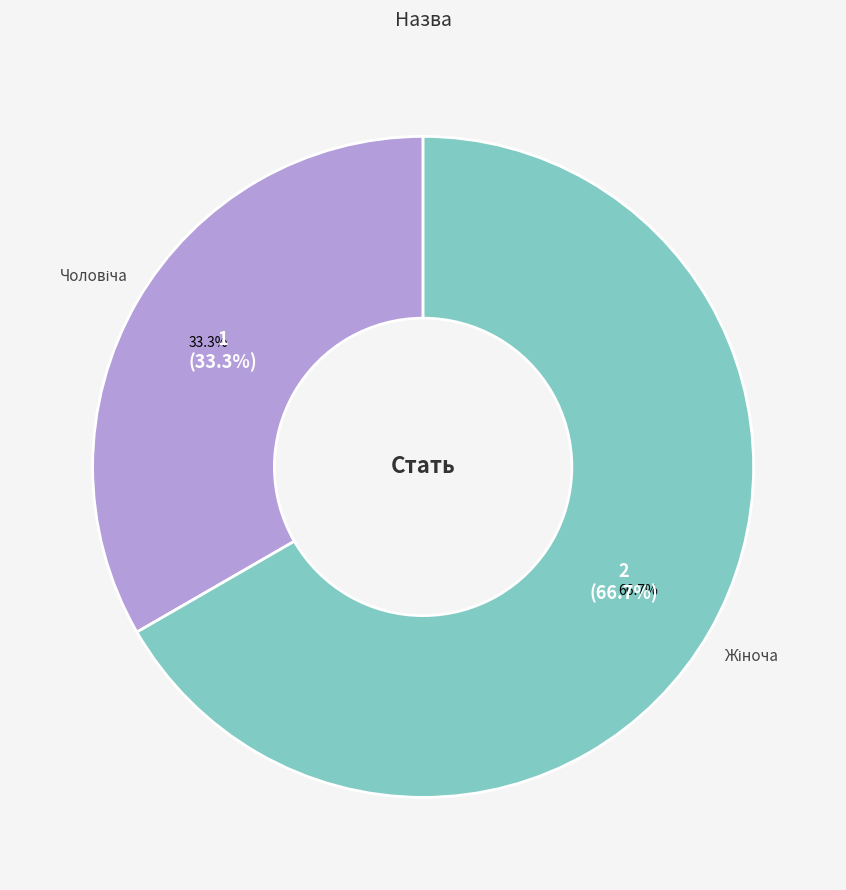

To the nearest percent, what percentage of the pie is Чоловіча?

33%